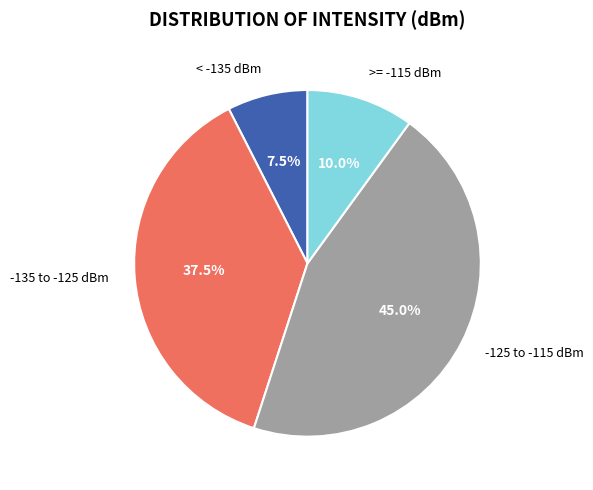

What is the largest slice in the pie chart?

-125 to -115 dBm